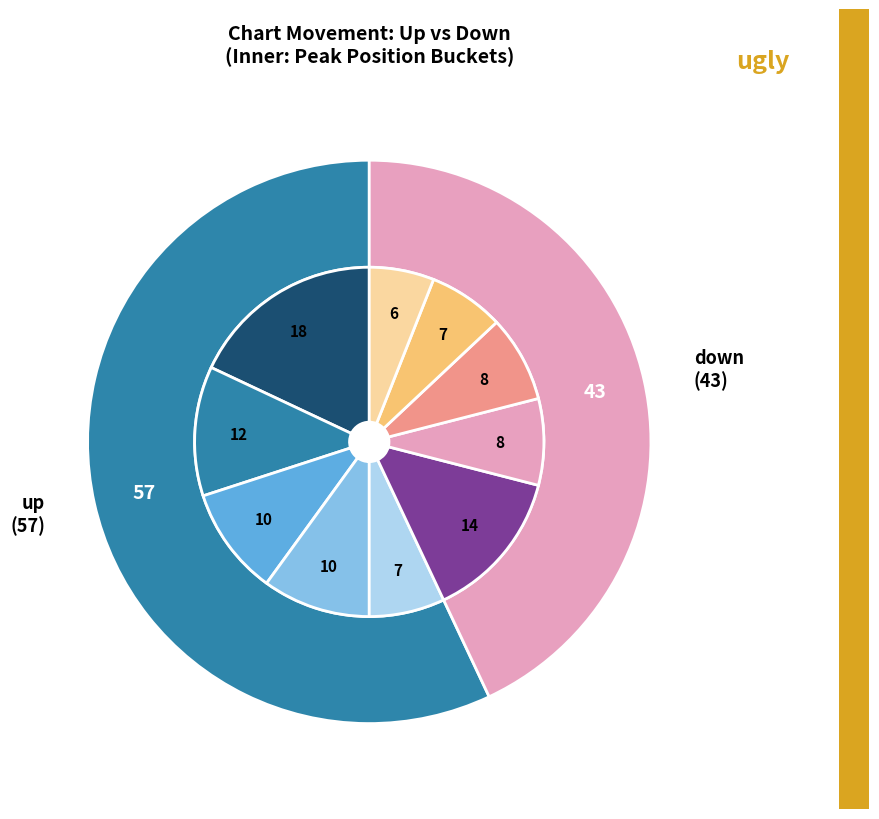

Does any single category account for the majority?

Yes